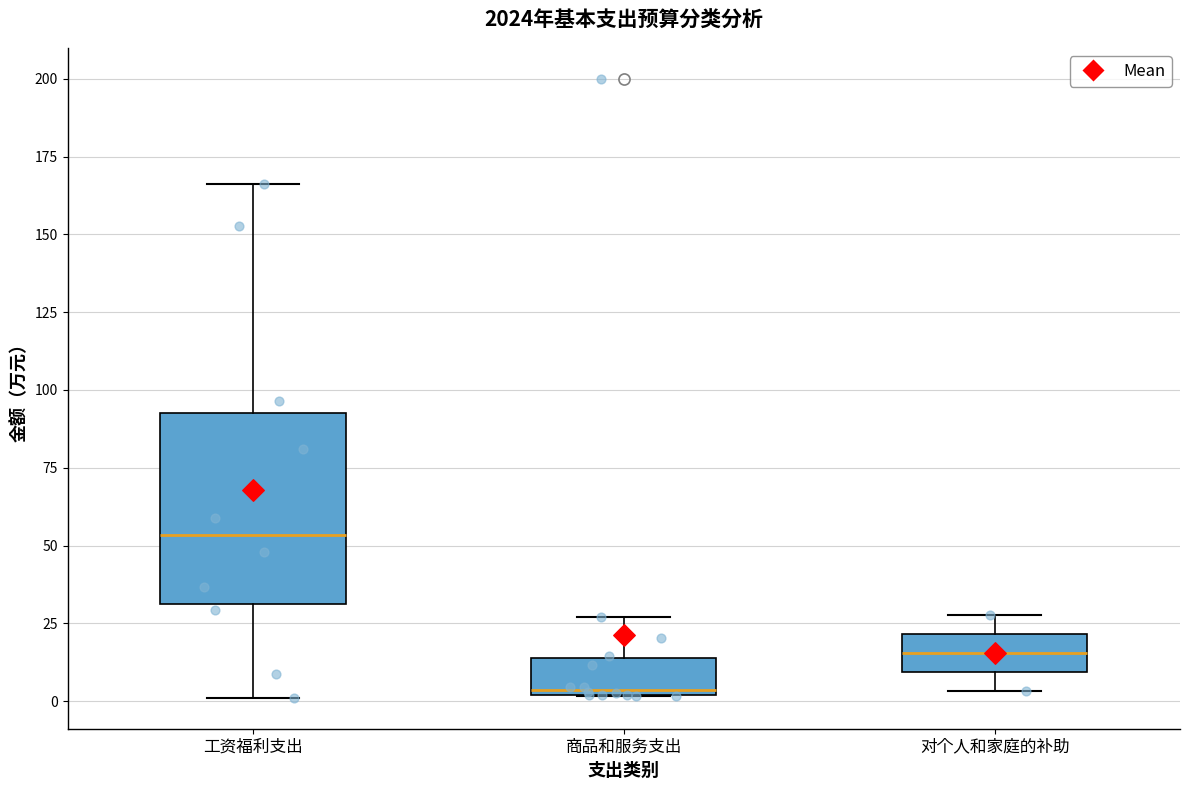

Where is the upper edge of the box for 对个人和家庭的补助 on the y-axis? The values are not printed on the chart, so give them approximately, as read against the axis.

20